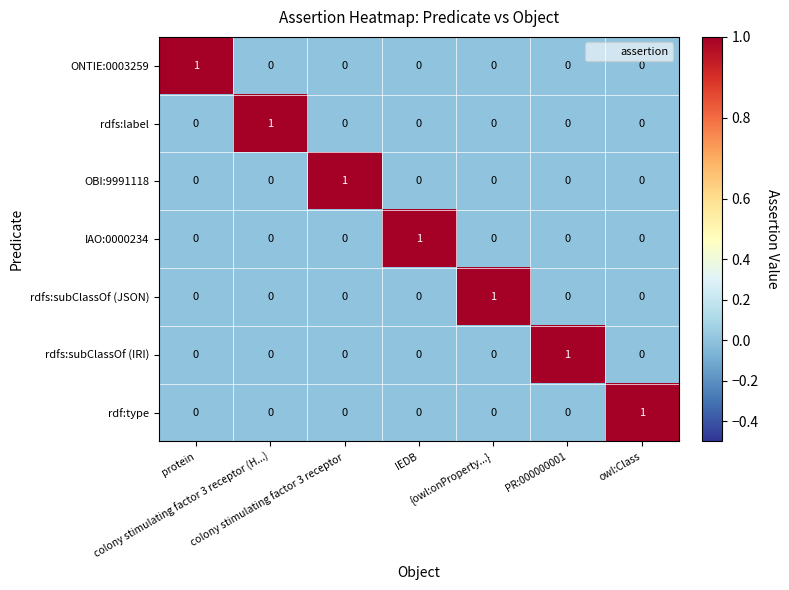

How many ONTIE:0003259 values are between 0 and 1?

7